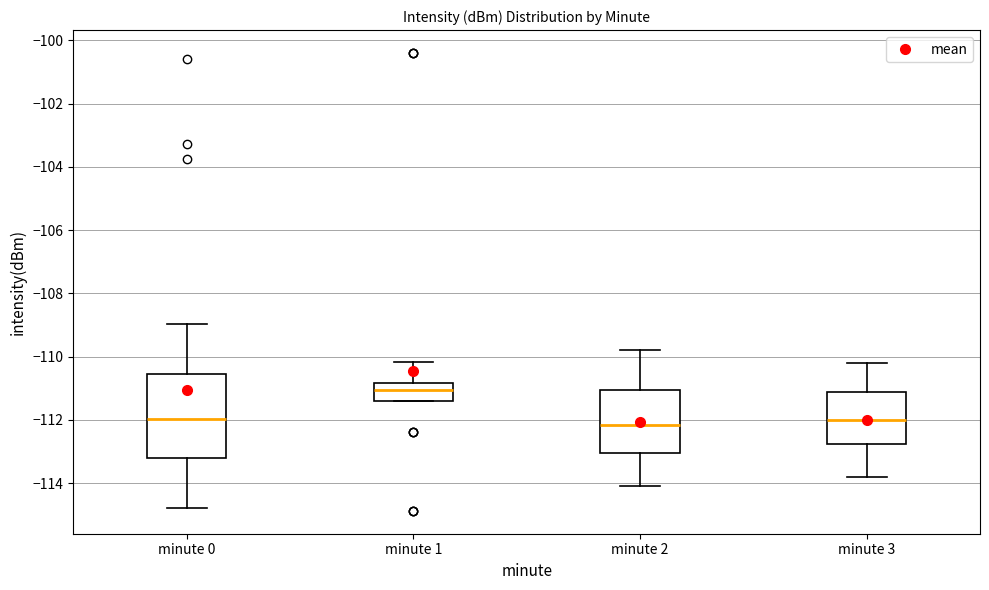

Which box is the tallest, from its lower edge to its upper edge?

minute 0